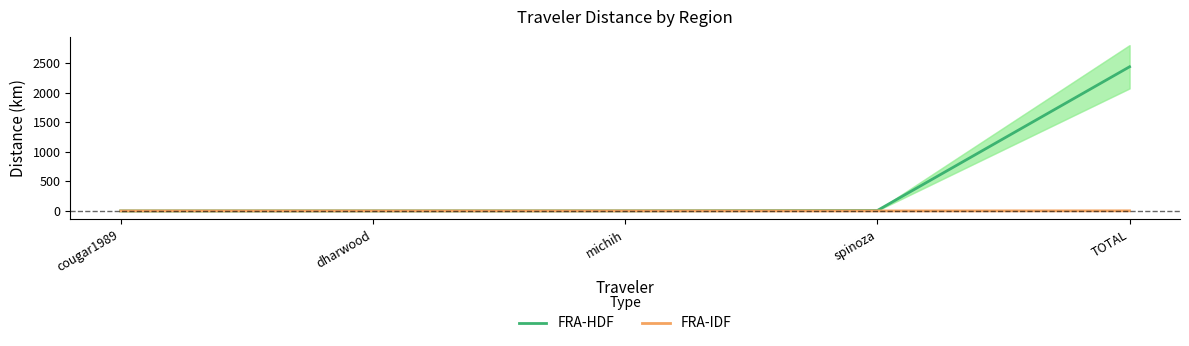

Reading left to right, extract all data points from this chart.

FRA-HDF: 0.1	0.8	1.4	6.8	2434.9
FRA-IDF: 0.0	0.0	0.0	0.0	1.3